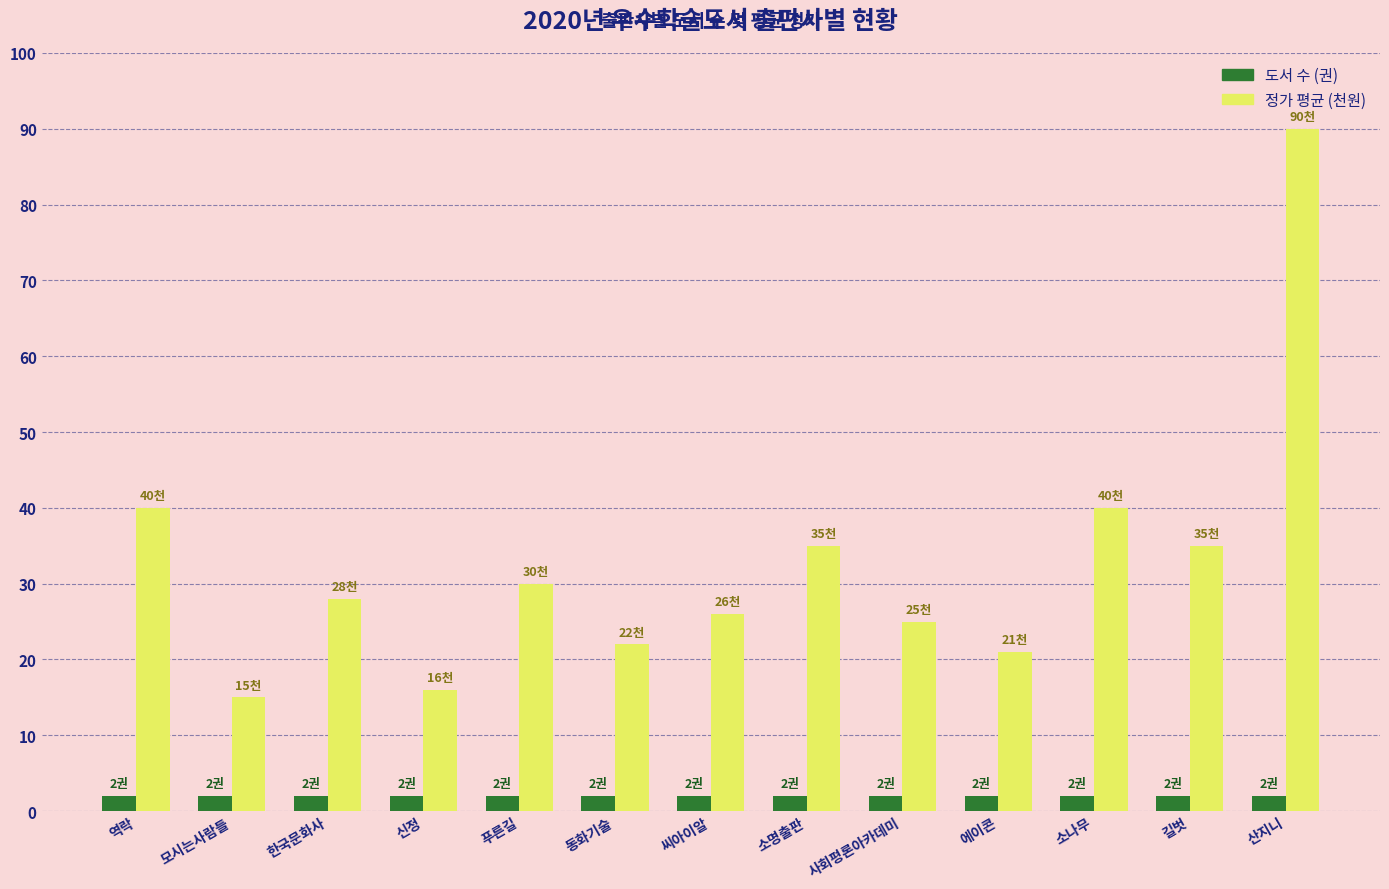

Which label corresponds to the largest value in the chart?

산지니